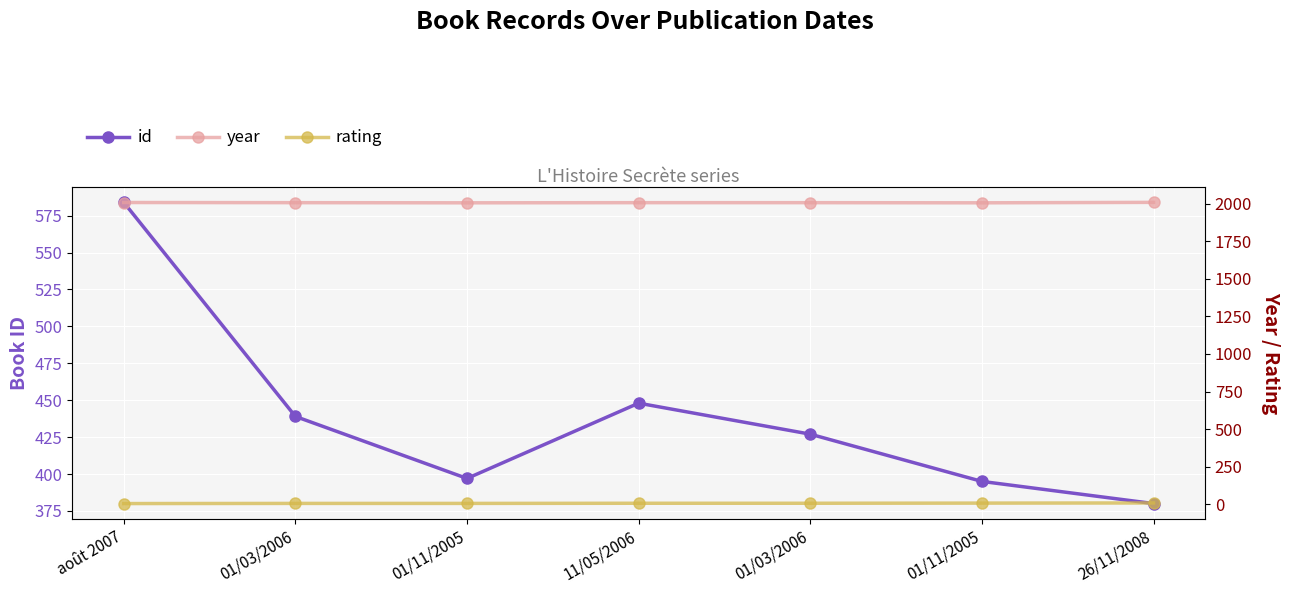

Is it true that rating equals 11 at 01/11/2005?

False